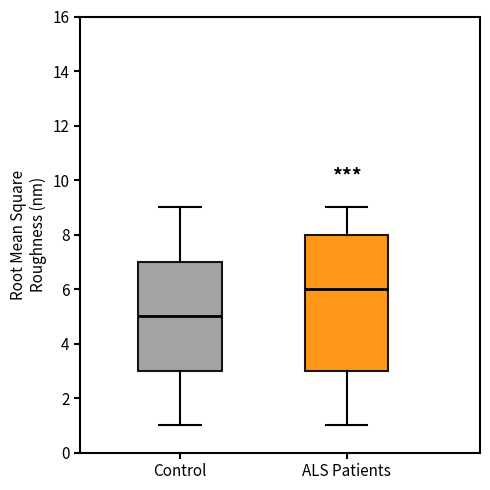

Reading left to right, transcribe this box plot: for each box, give where its median line is, the range the box spans, and where its two whiskers end, as read against the y-axis. The values are not printed on the chart, so give them approximately, as read against the axis.

Control: median 5, box 3 to 7, whiskers 1 to 9
ALS Patients: median 6, box 3 to 8, whiskers 1 to 9